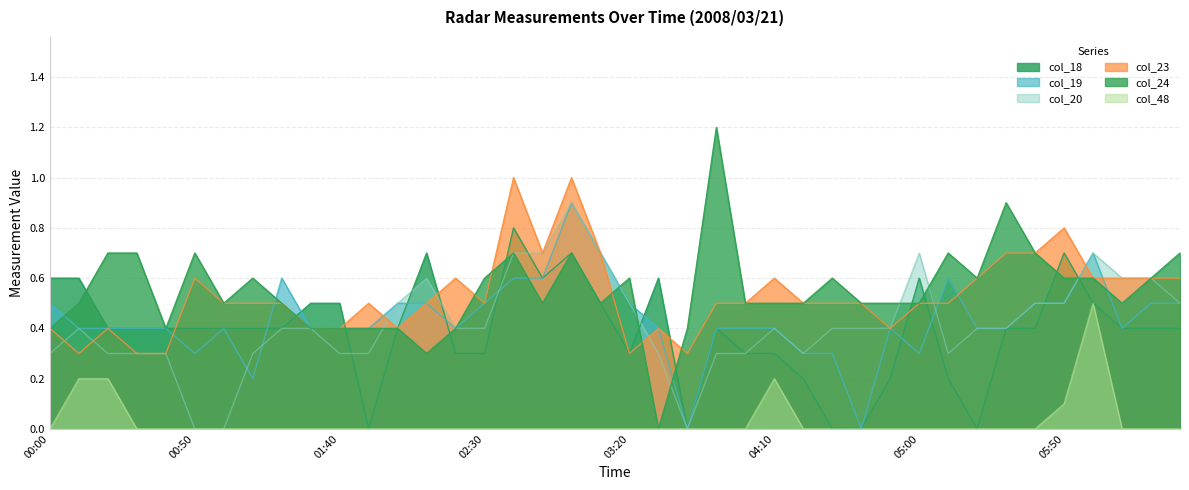

True or false: col_18 has a value of -0.3 at 2008/03/21 04:30.

False